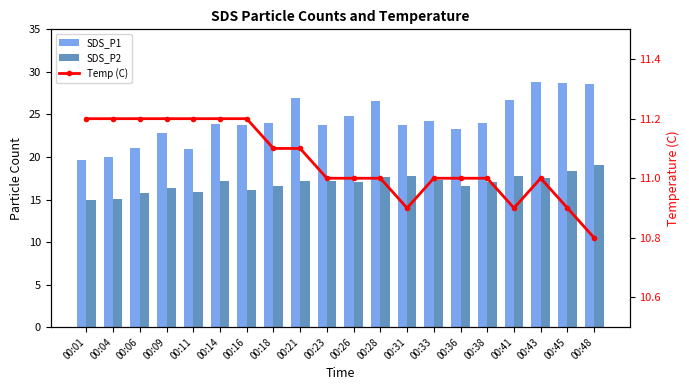

Is it true that Temp (C) equals 11.2 at 00:06?

True